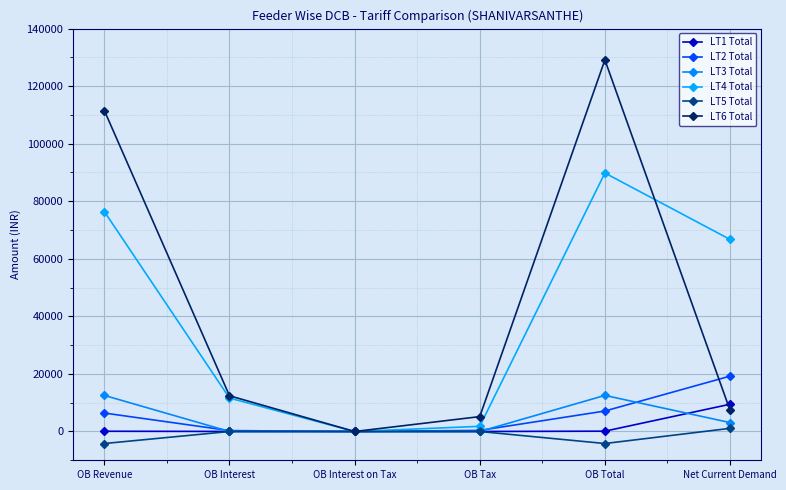

Where do LT1 Total and LT4 Total first cross each other?

OB Interest and OB Interest on Tax